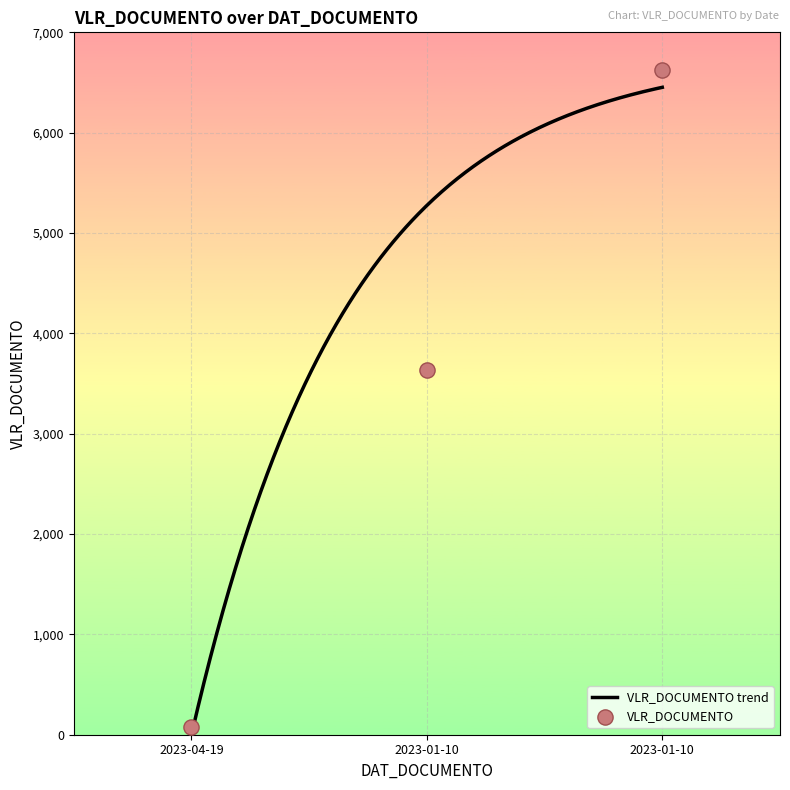

What is the change in value from 2023-01-10 to 2023-01-10?

+2989